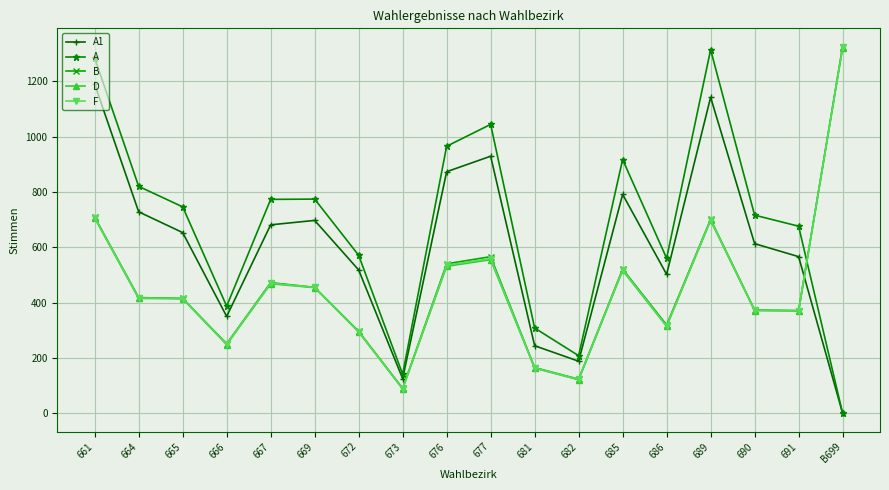

What is the maximum value shown in the chart?

1325